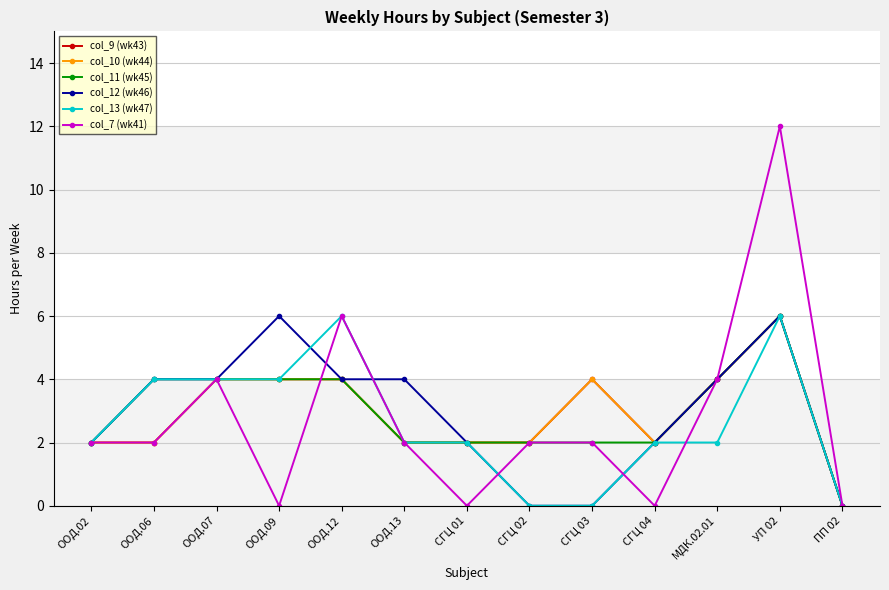

Does the chart have visible grid lines?

Yes